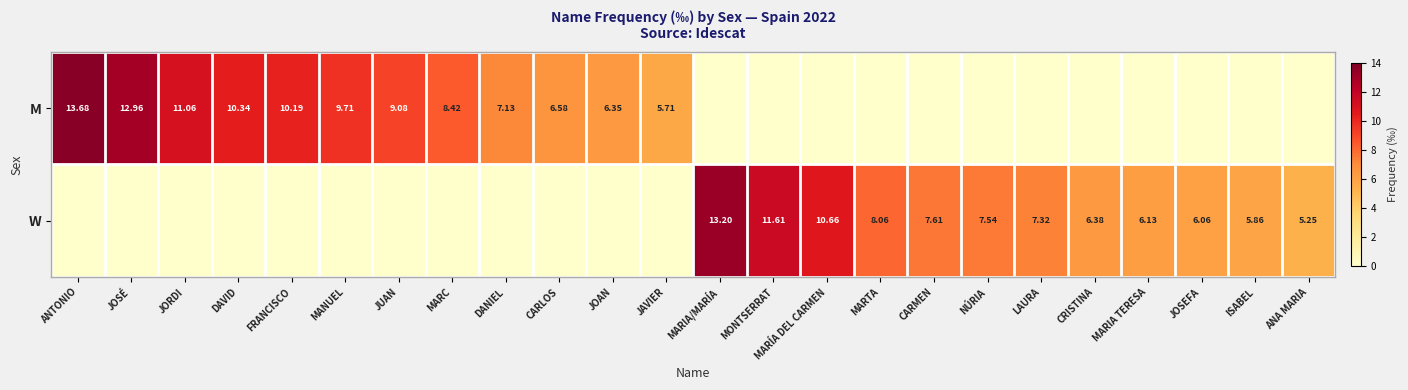

What is the difference between the second highest and minimum values in the W series?

11.6